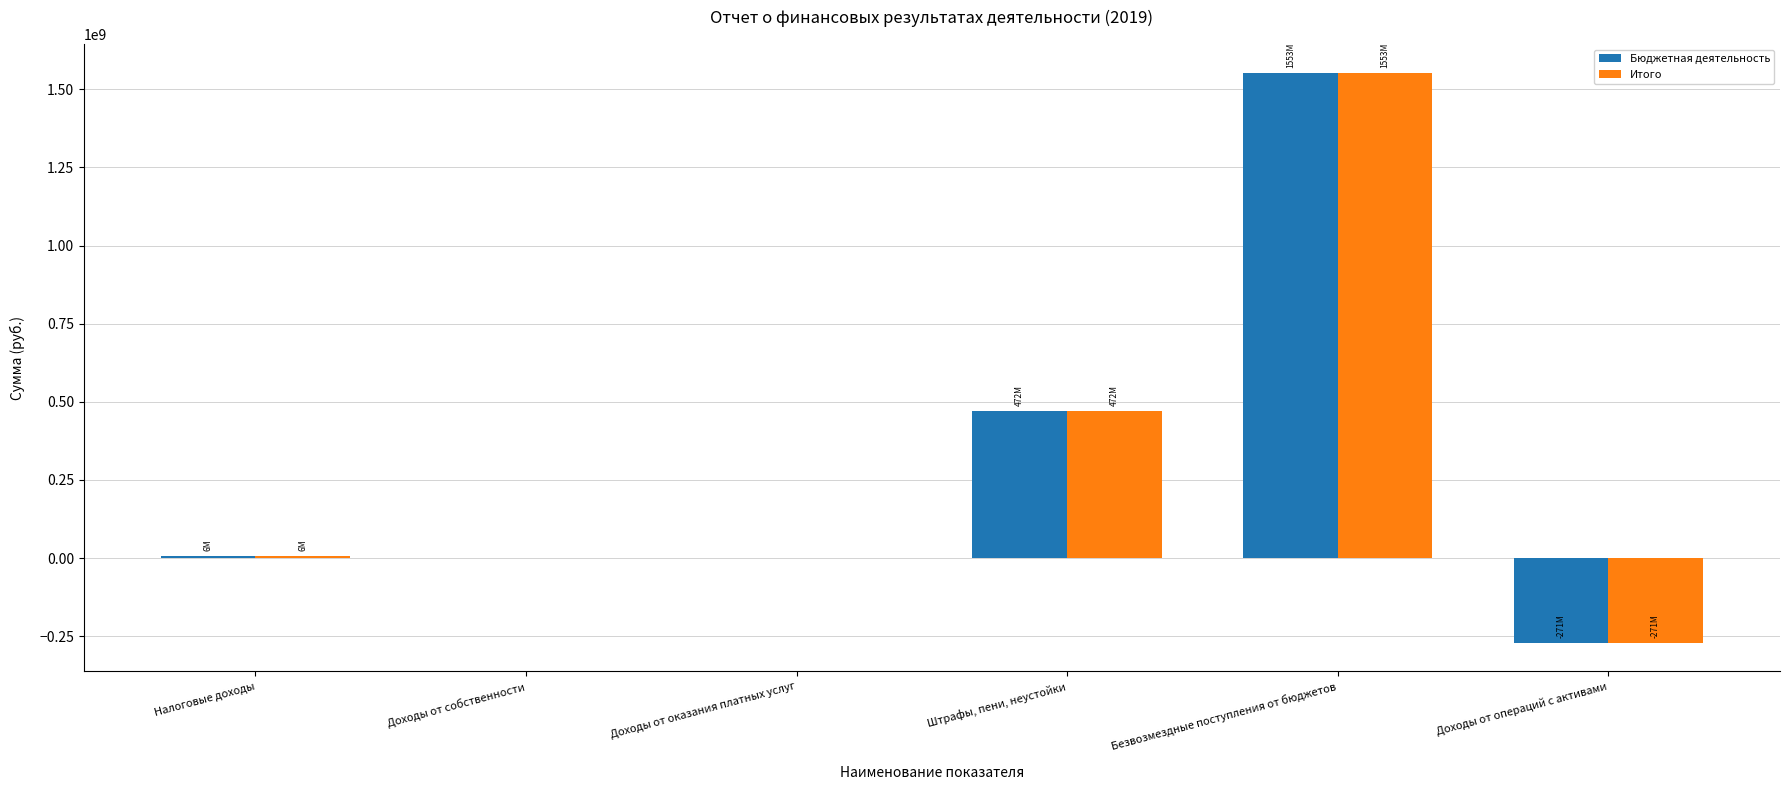

At which label is Итого closest to 640974390?

Штрафы, пени, неустойки